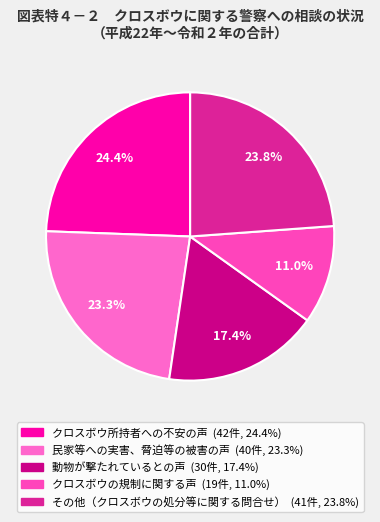

How many slices are in this pie chart?

5